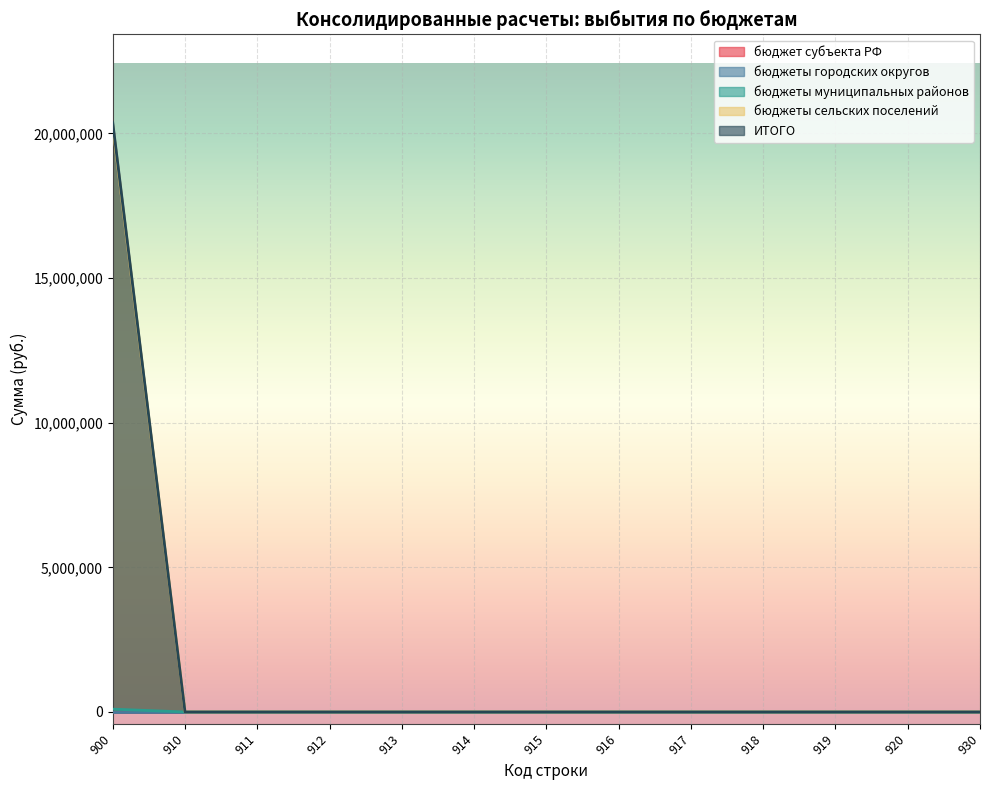

Is the value of бюджеты муниципальных районов at 930 greater than the value of бюджеты сельских поселений at 930?

No